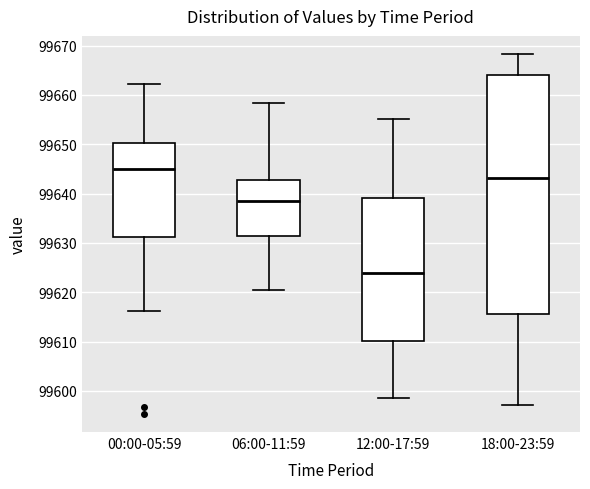

Where does the median line of the box for 06:00-11:59 sit on the y-axis? The values are not printed on the chart, so give them approximately, as read against the axis.

99639